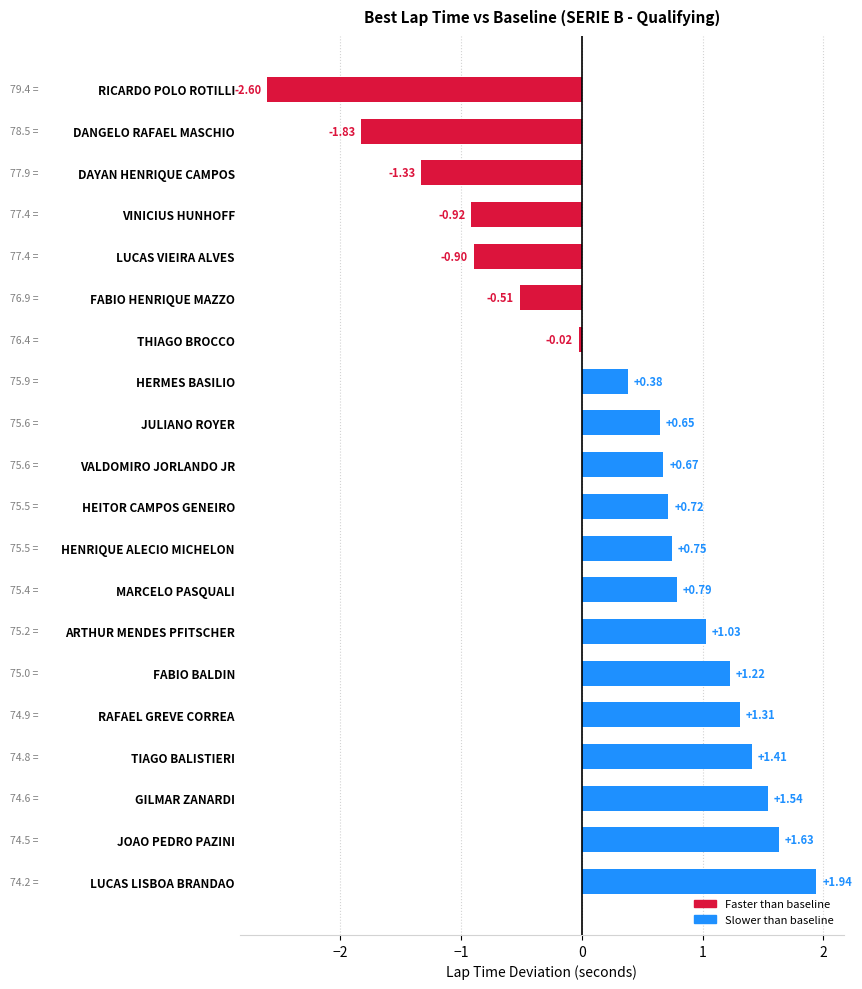

What is the average value?

0.3